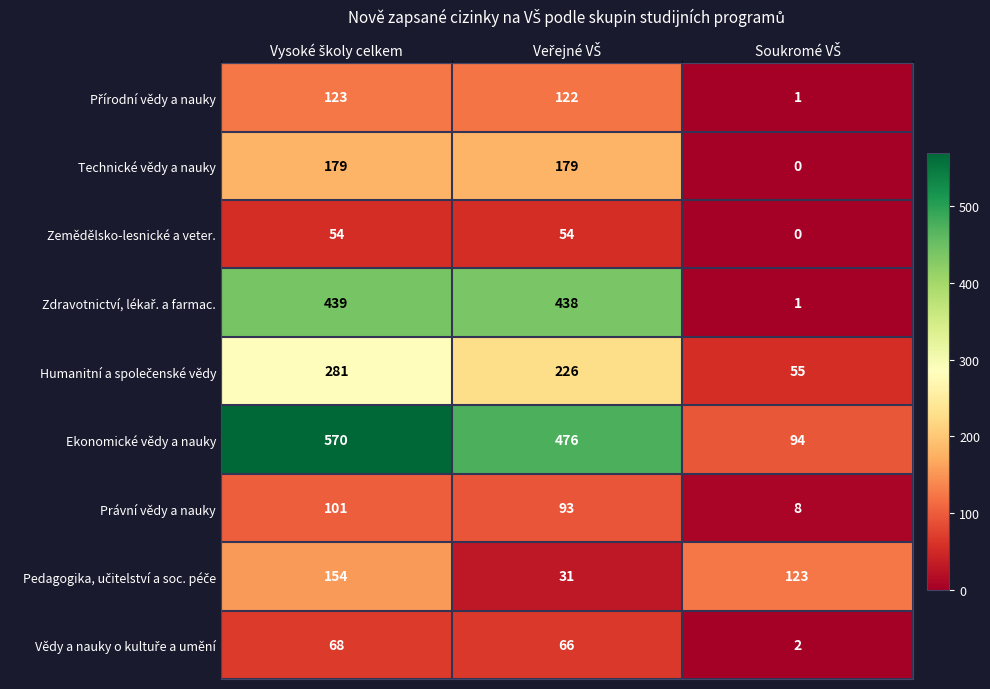

Which series has the largest range (max minus min)?

Ekonomické vědy a nauky